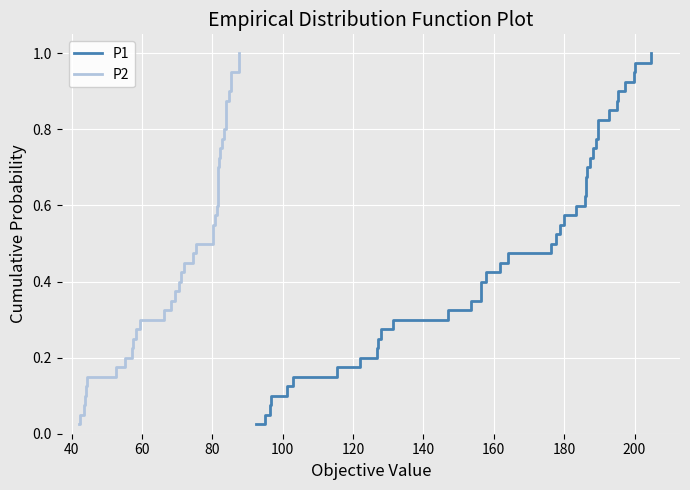

How many data points does each series have?

40